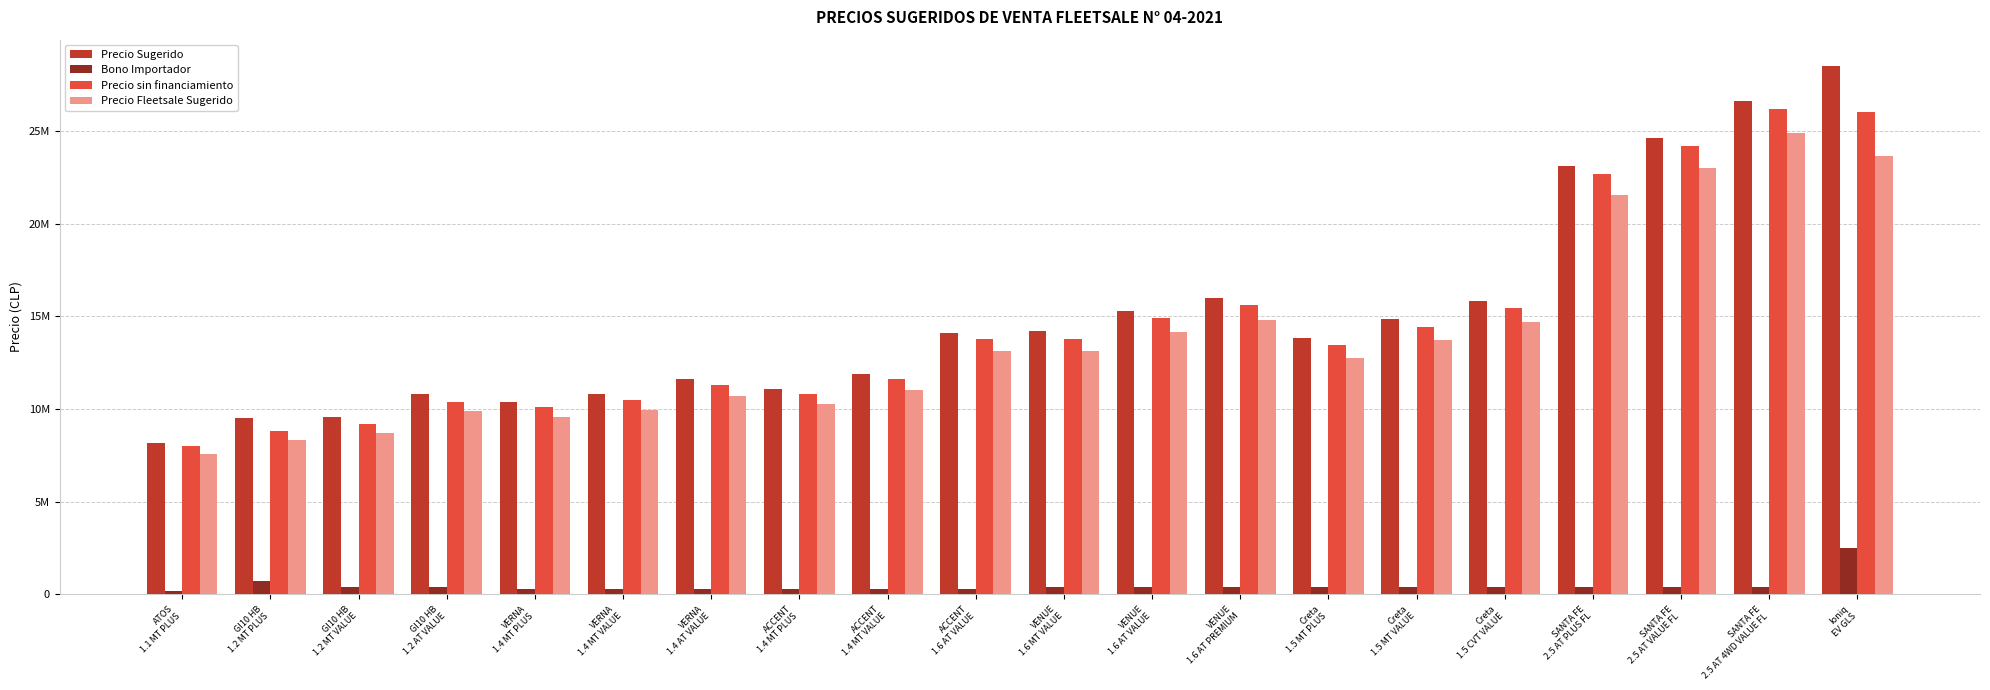

Which series has the largest total across all categories?

Precio Sugerido